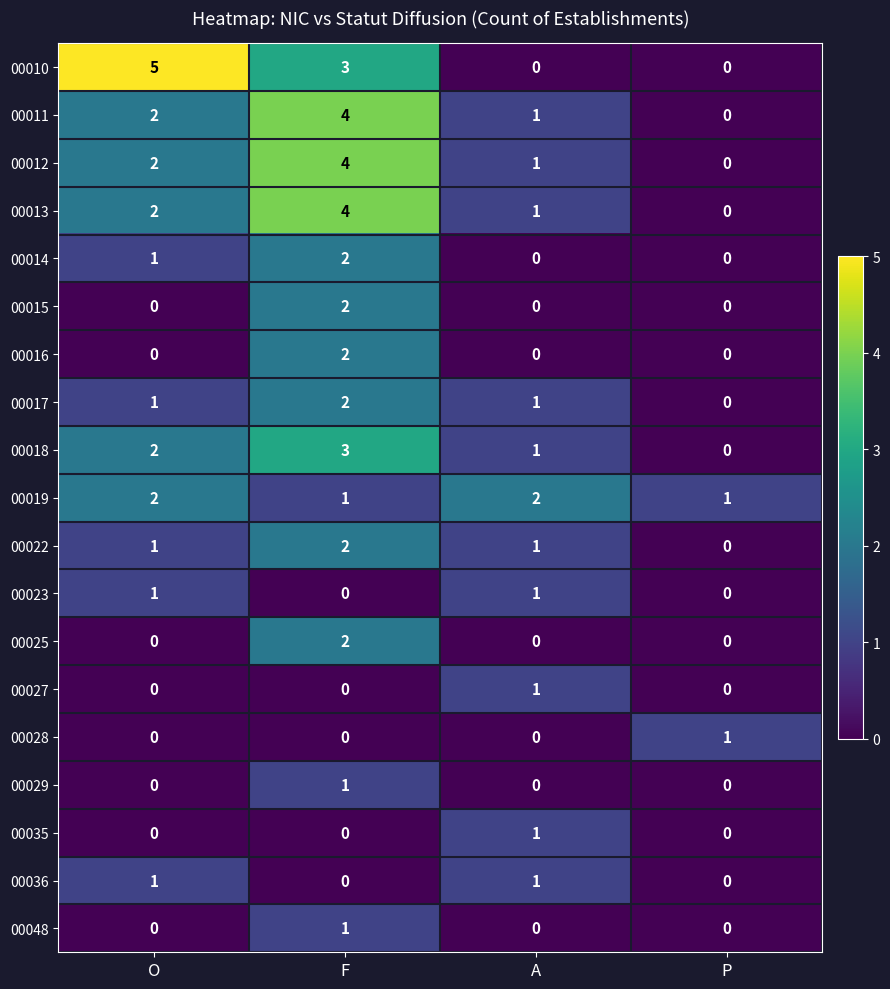

At which category does the chart reach its peak across all series?

O